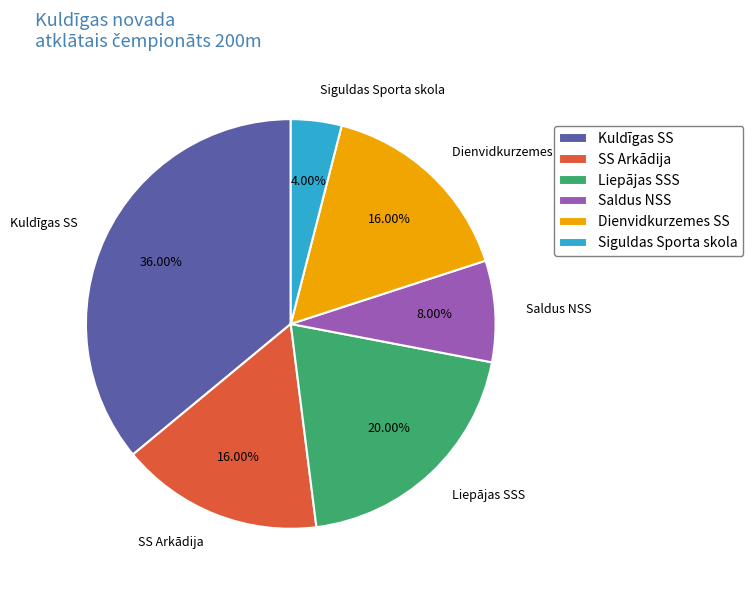

To the nearest percent, what is the difference between the largest and smallest slice percentages?

32%